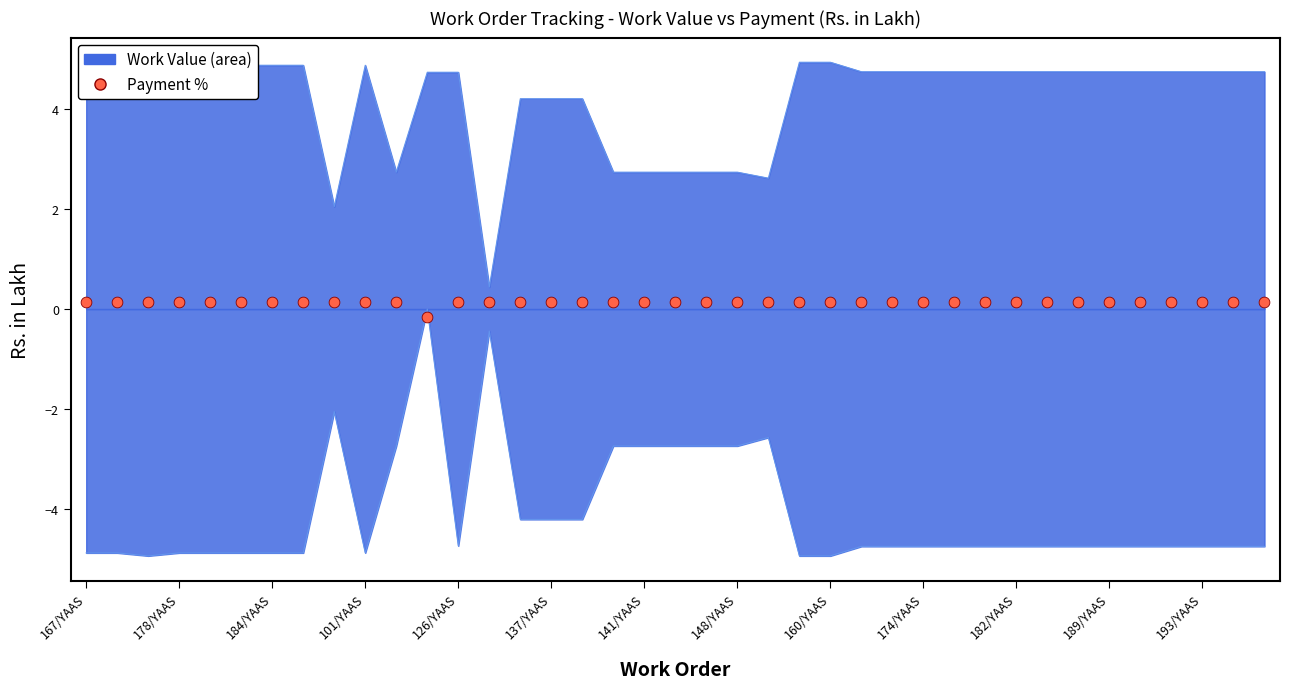

Between 189/YAAS and 31, which is larger?

31